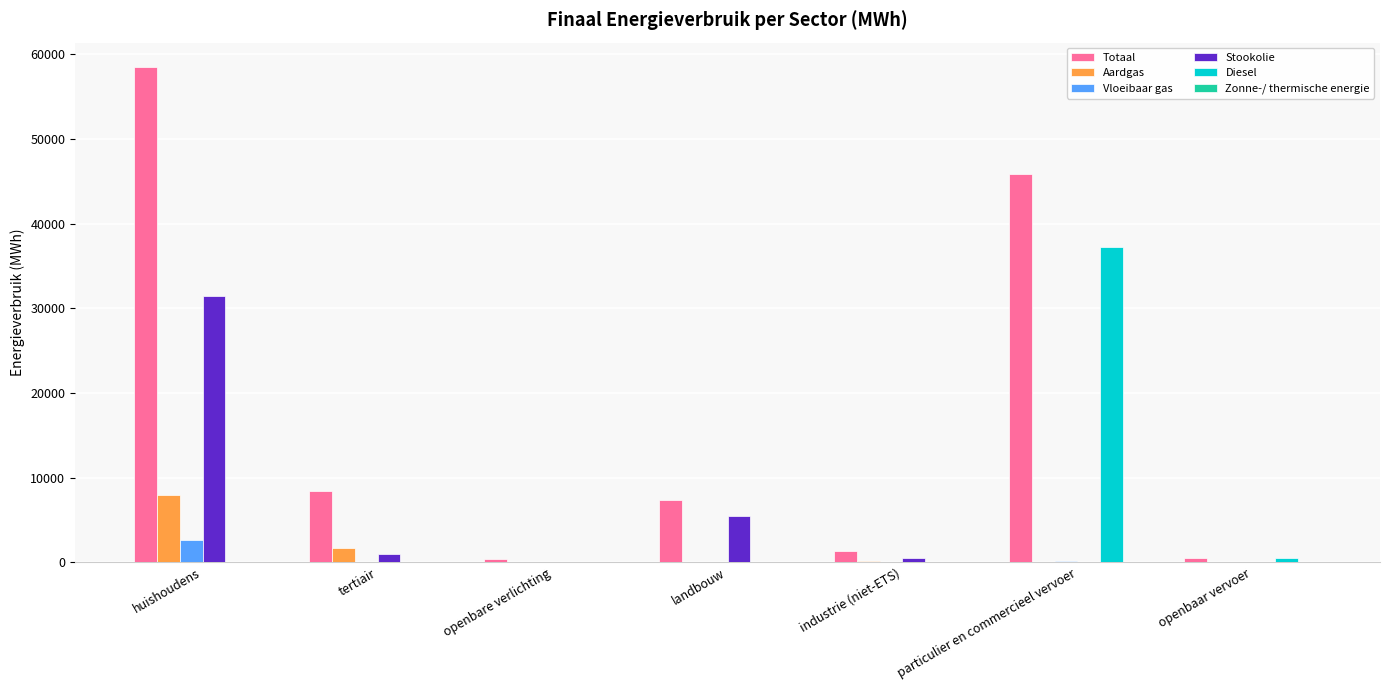

Which series has the largest total across all categories?

Totaal